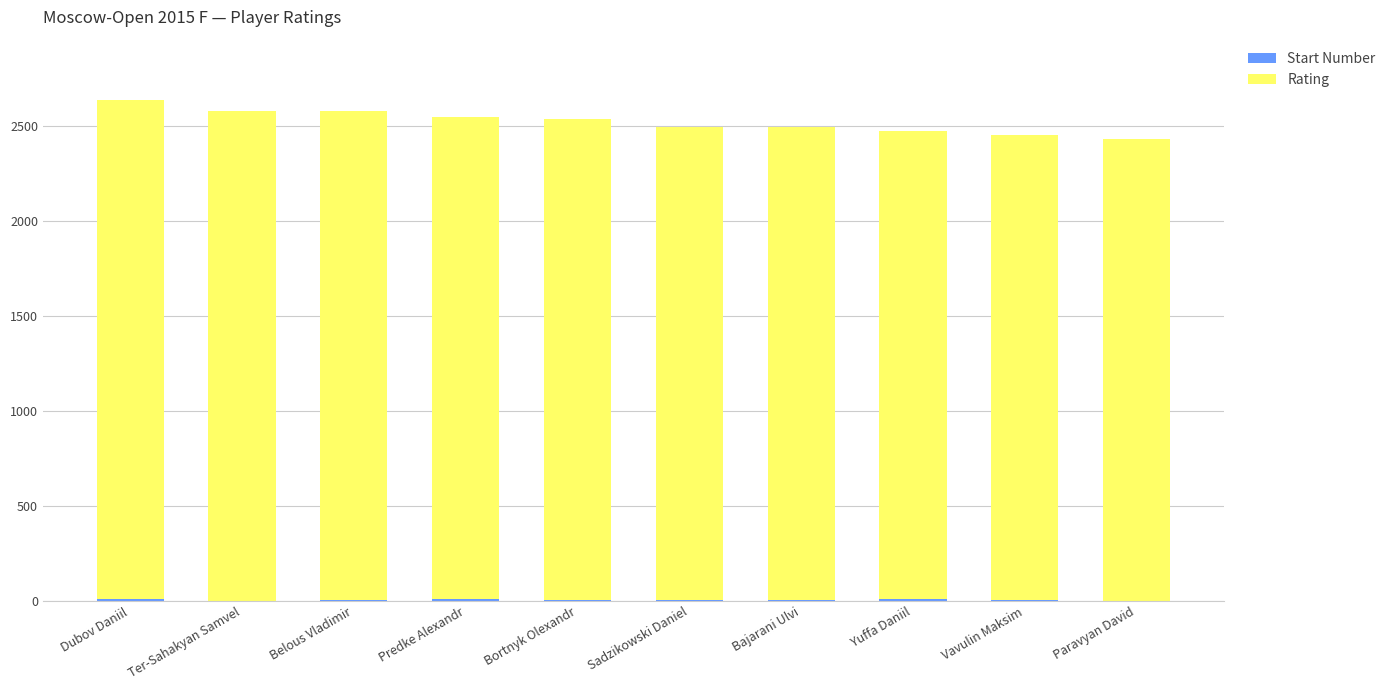

Rank the categories by Start Number value from highest to lowest.

Predke Alexandr, Yuffa Daniil, Dubov Daniil, Bortnyk Olexandr, Belous Vladimir, Bajarani Ulvi, Vavulin Maksim, Sadzikowski Daniel, Ter-Sahakyan Samvel, Paravyan David